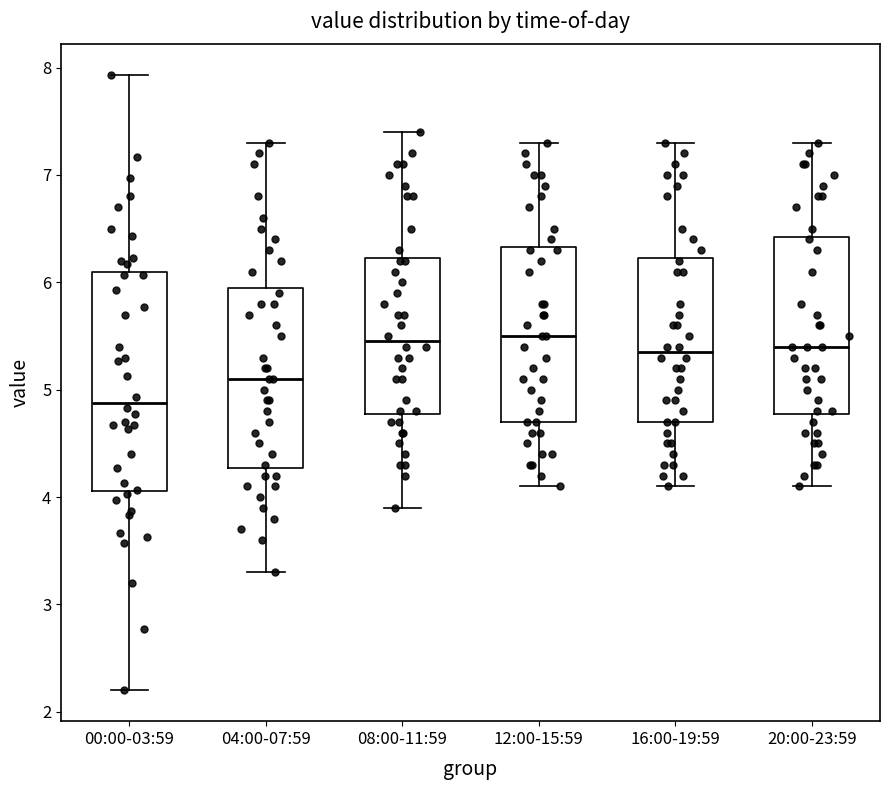

Where is the lower edge of the box for 08:00-11:59 on the y-axis? The values are not printed on the chart, so give them approximately, as read against the axis.

4.8